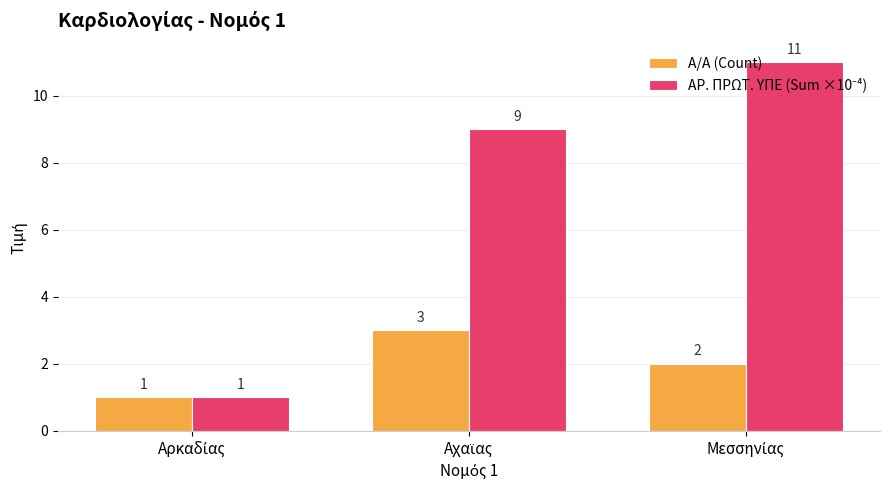

How many bars are there in each group?

2